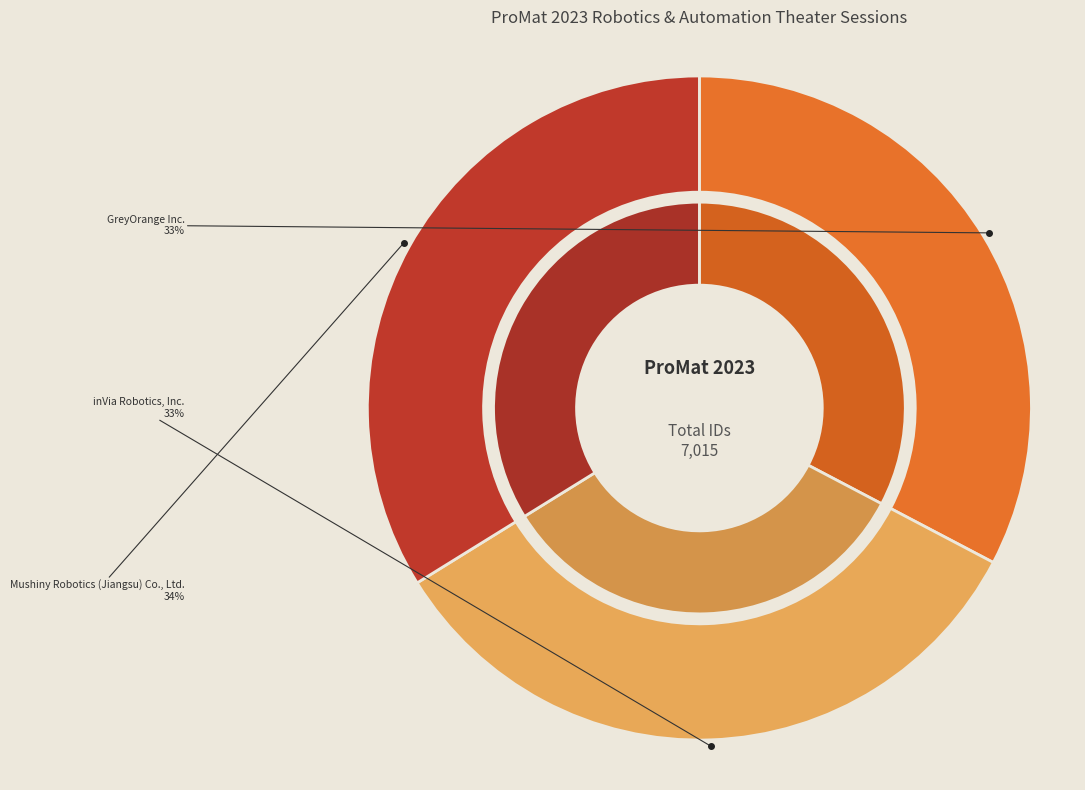

Combined, do Mushiny Robotics (Jiangsu) Co., Ltd. and inVia Robotics, Inc. account for over 50%?

Yes